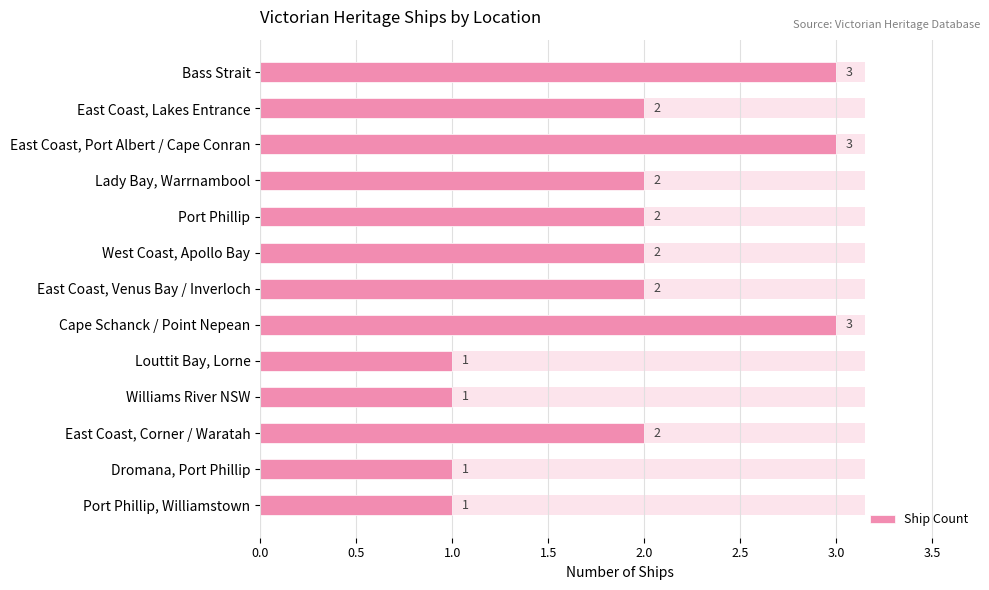

Reading left to right, extract all data points from this chart.

3	2	3	2	2	2	2	3	1	1	2	1	1